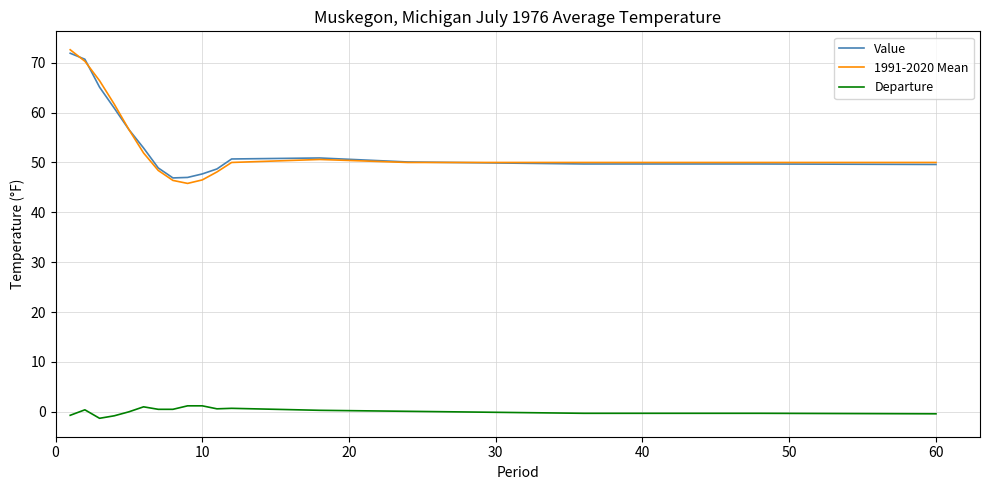

What is the minimum value shown in the chart?

-1.3